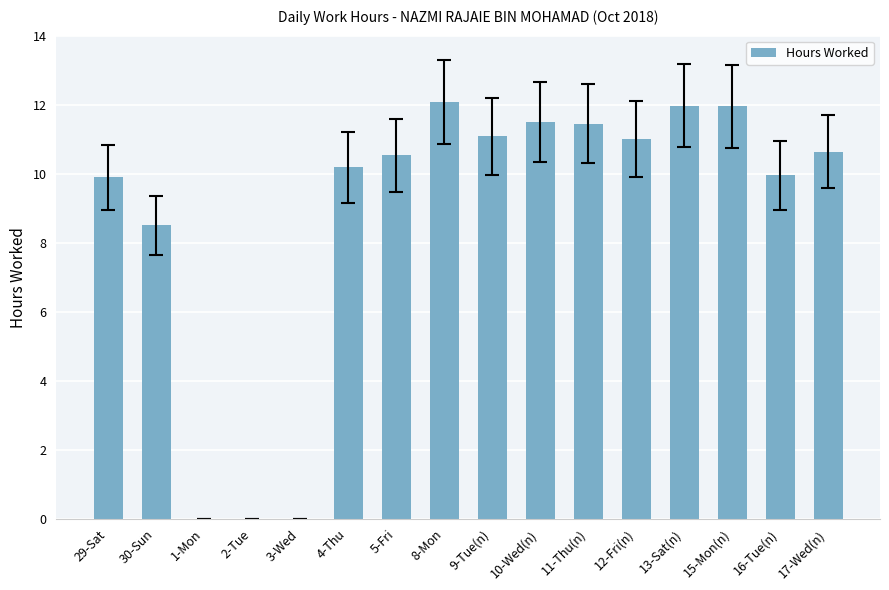

Which has a higher value, 3-Wed or 9-Tue(n)?

9-Tue(n)